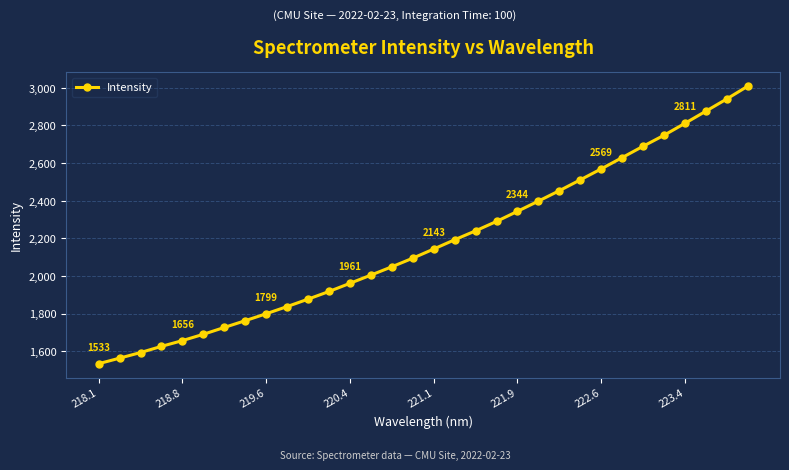

What is the value of the 3rd point from the left?

1592.7